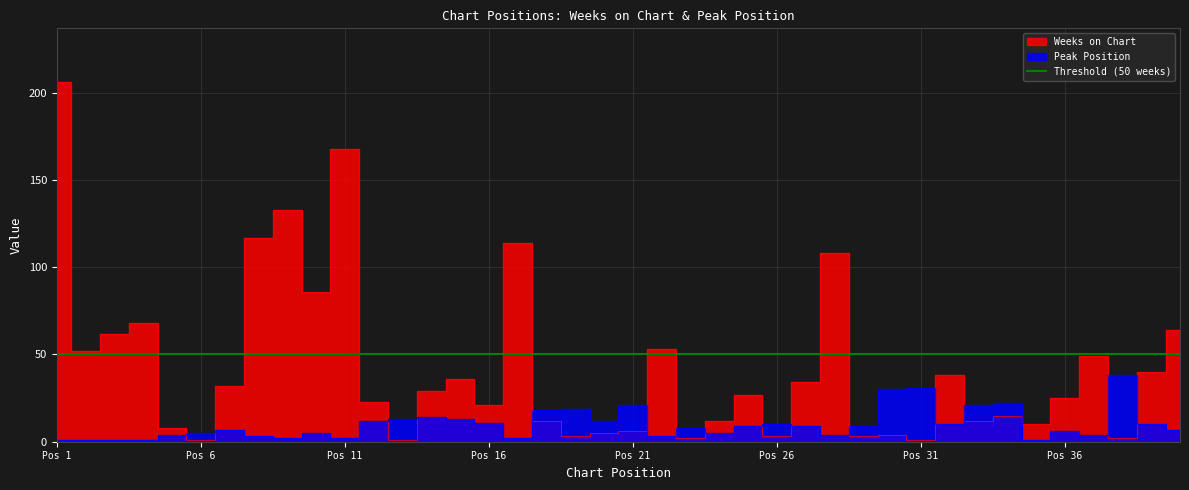

Which series has the largest total across all categories?

Weeks on Chart